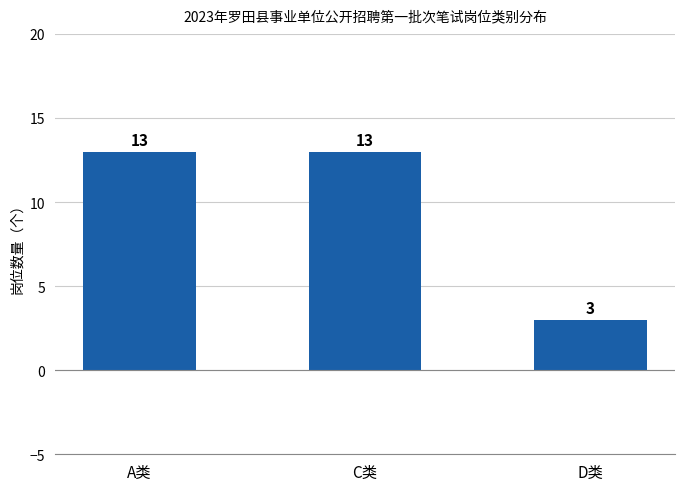

What is the value of the 1st bar from the left?

13